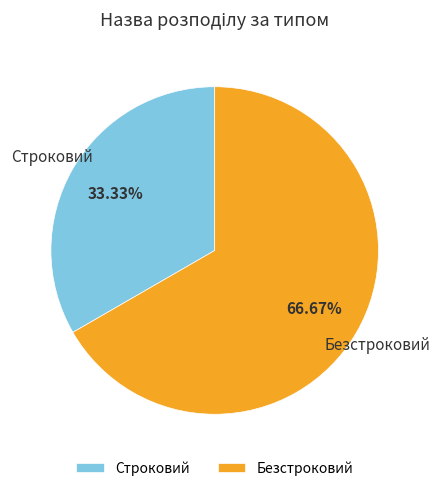

To the nearest percent, what is the difference between the Строковий and Безстроковий slice percentages?

33%